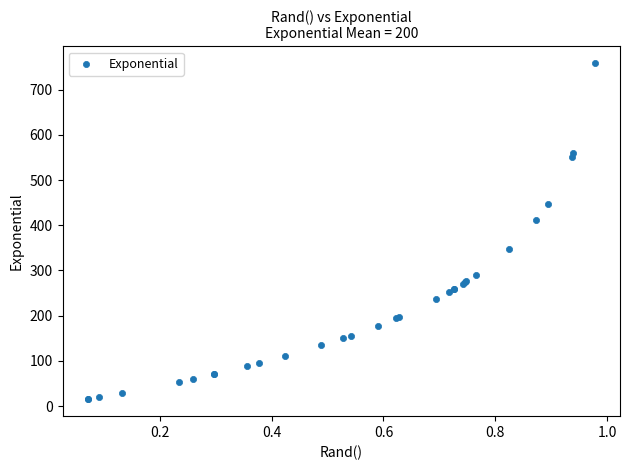

What Y value in the scatter plot is closest to 386?

412.1